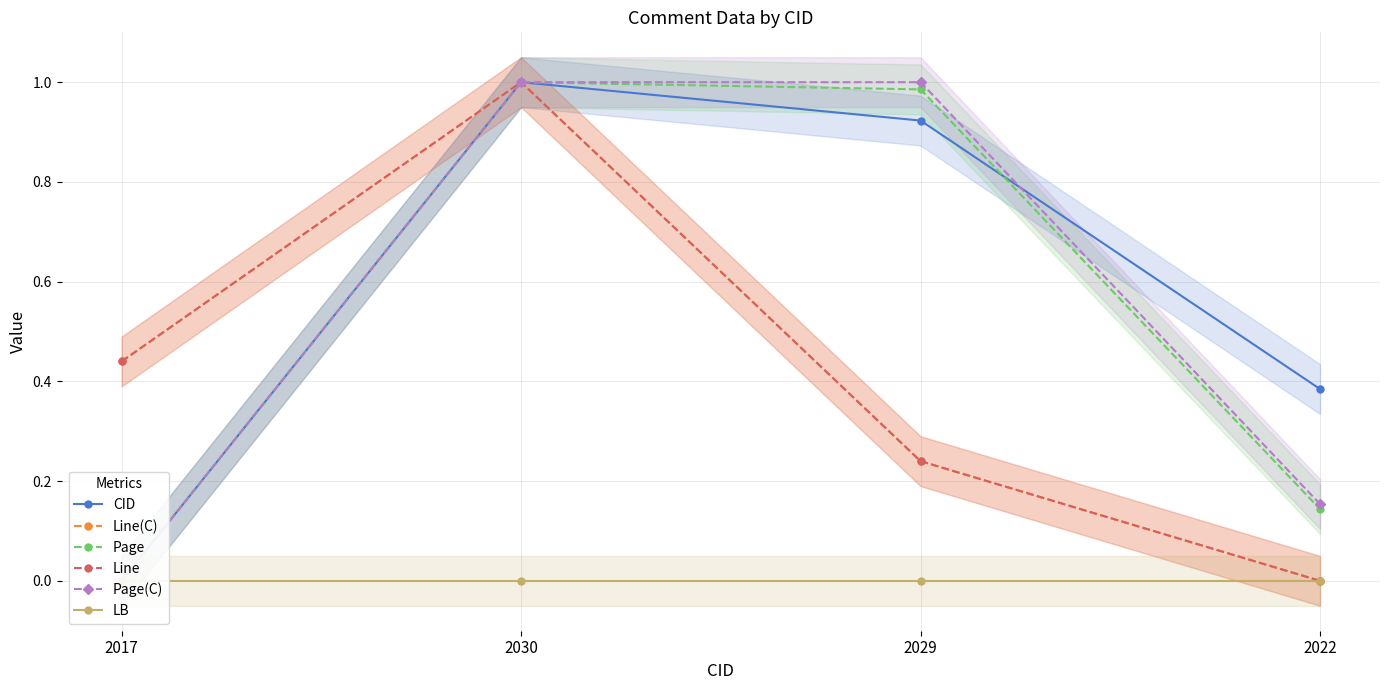

How many positive values does the Line(C) series have?

3